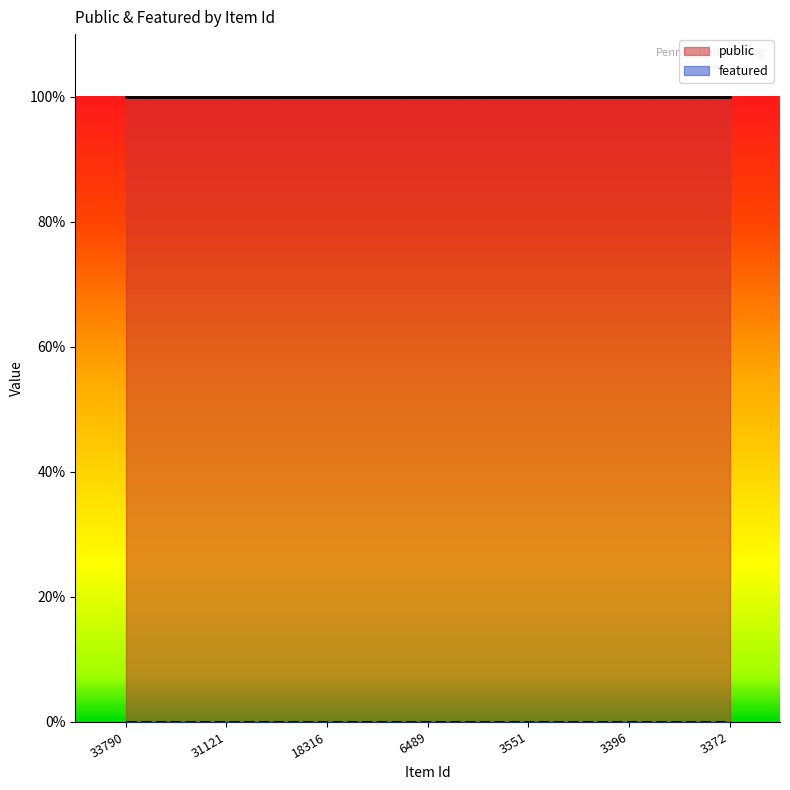

Between 3396 and 3372, which is larger?

3396